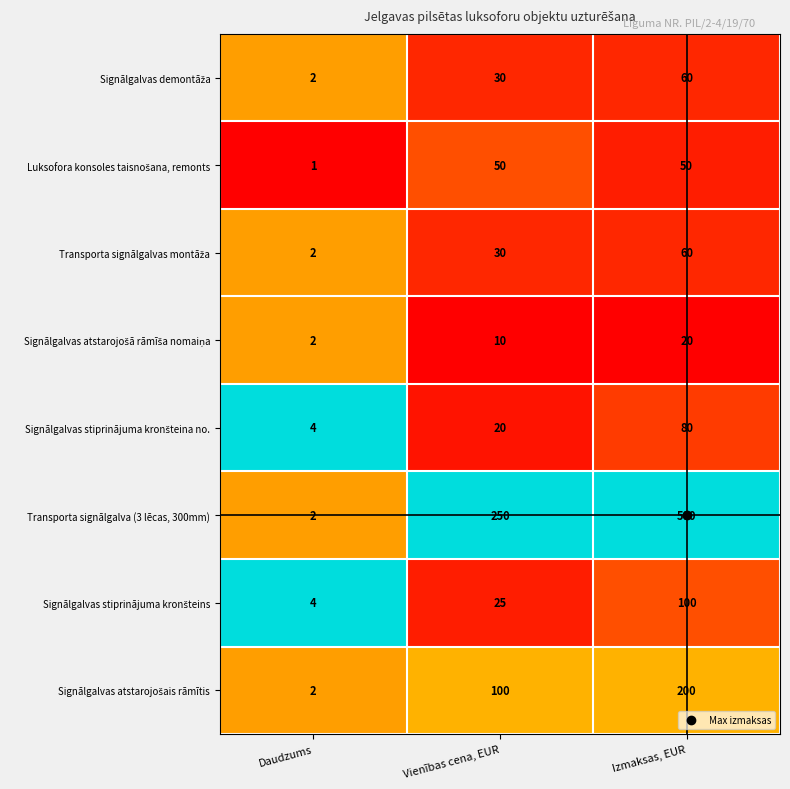

What is the maximum value shown in the chart?

500